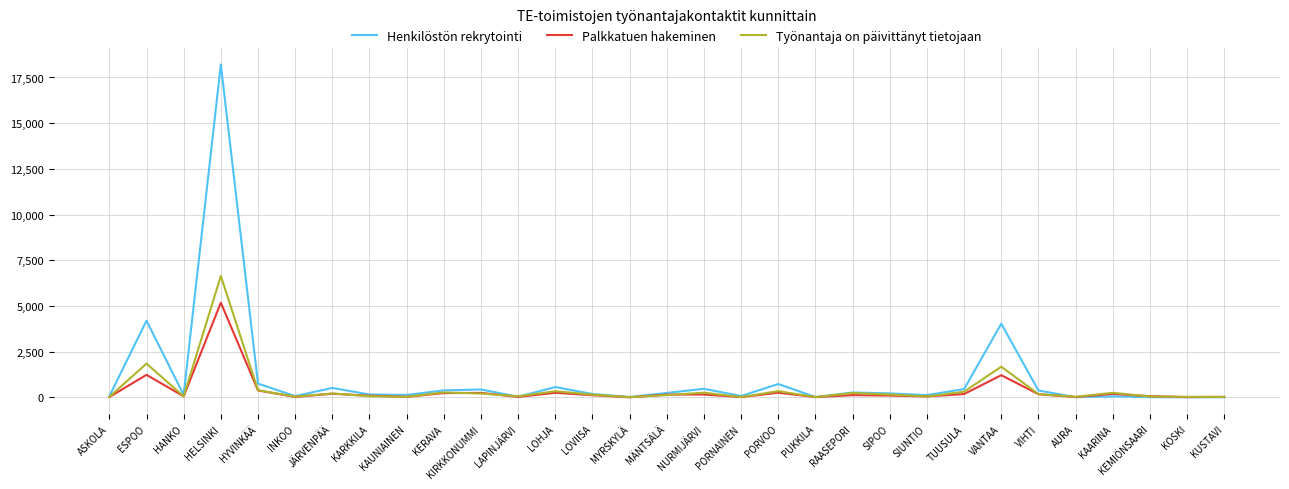

Is it true that Henkilöstön rekrytointi equals 4026 at VANTAA?

True